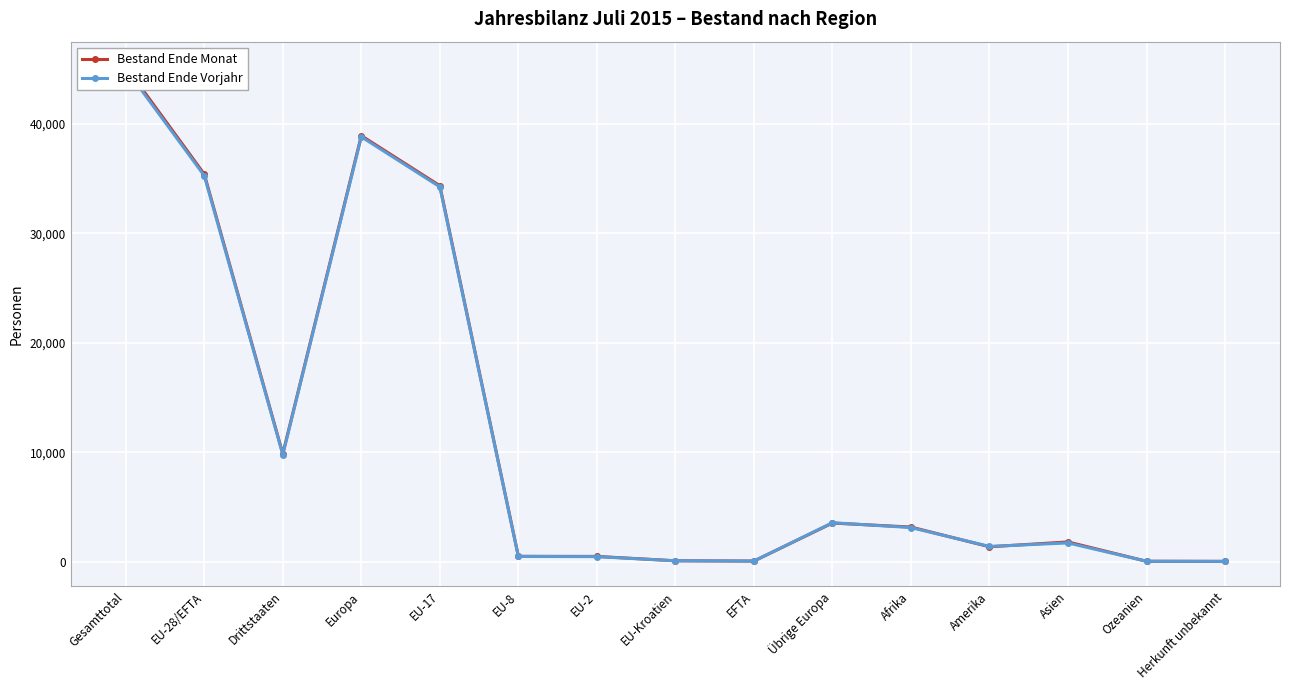

In Bestand Ende Monat, how many points are lower than both neighbors (excluding endpoints)?

3